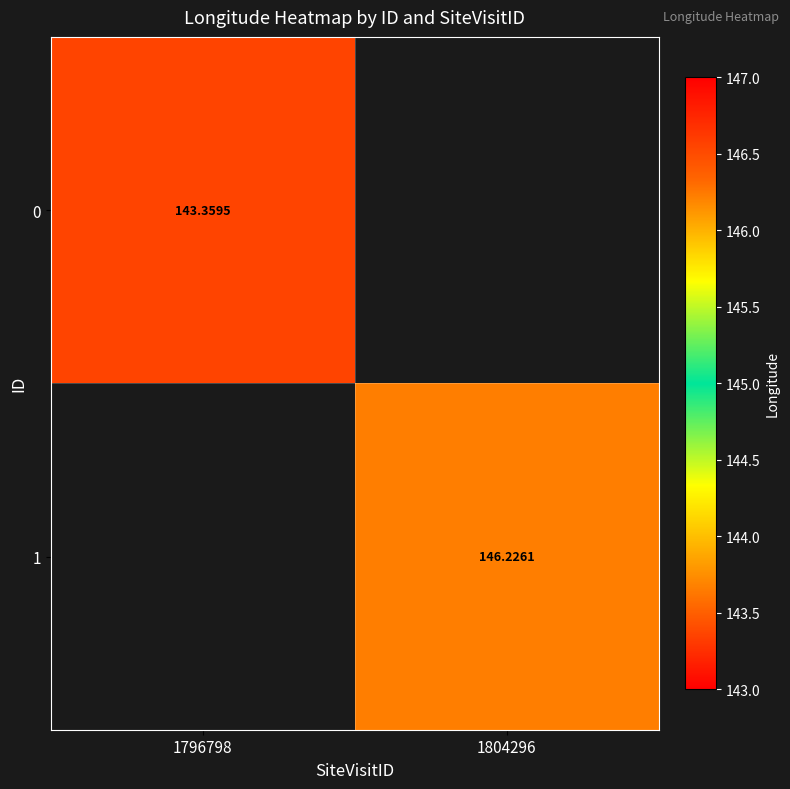

Is the value of 1 at 1804296 greater than the value of 0 at 1796798?

Yes